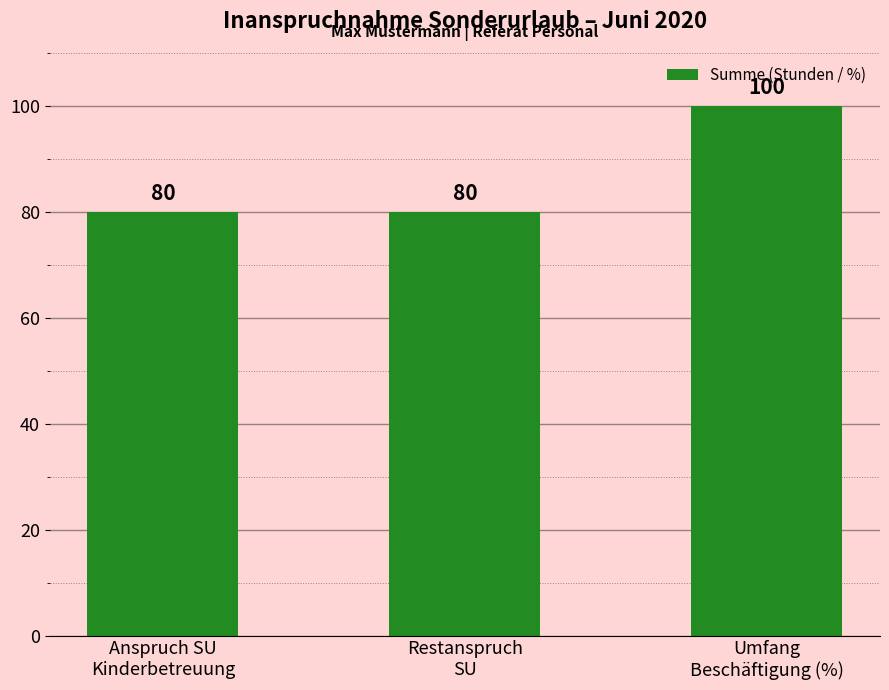

Does the chart contain stacked bars?

No